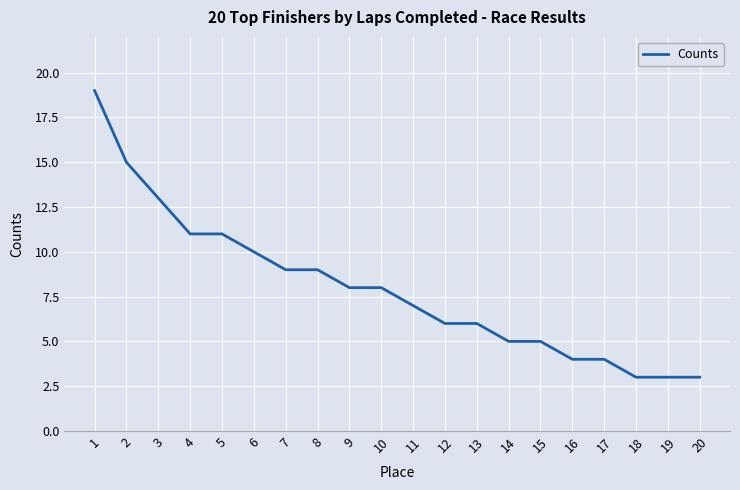

What is the average value?

8